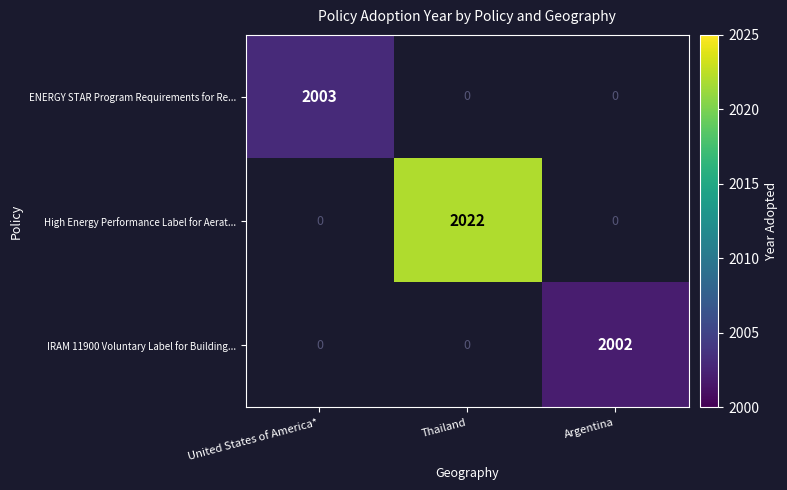

What is the maximum value shown in the chart?

2022.0